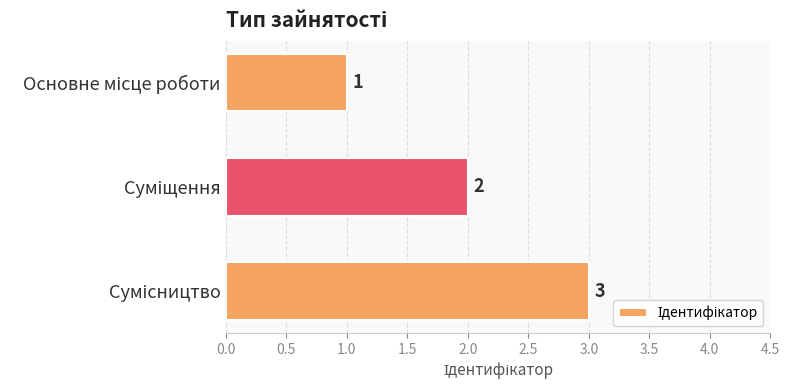

What is the difference between the second highest and minimum values?

1